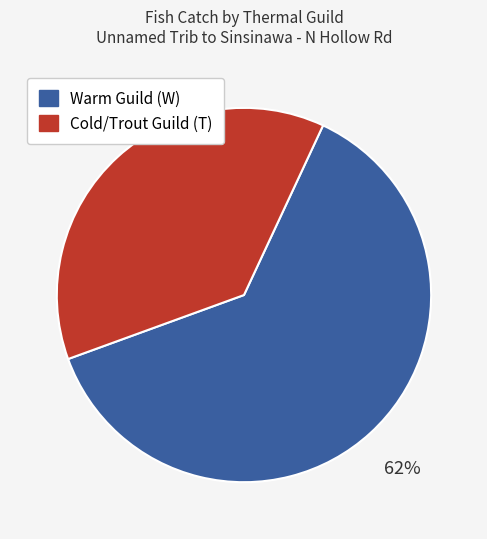

Combined, do Cold/Trout Guild (T) and Warm Guild (W) account for over 50%?

Yes